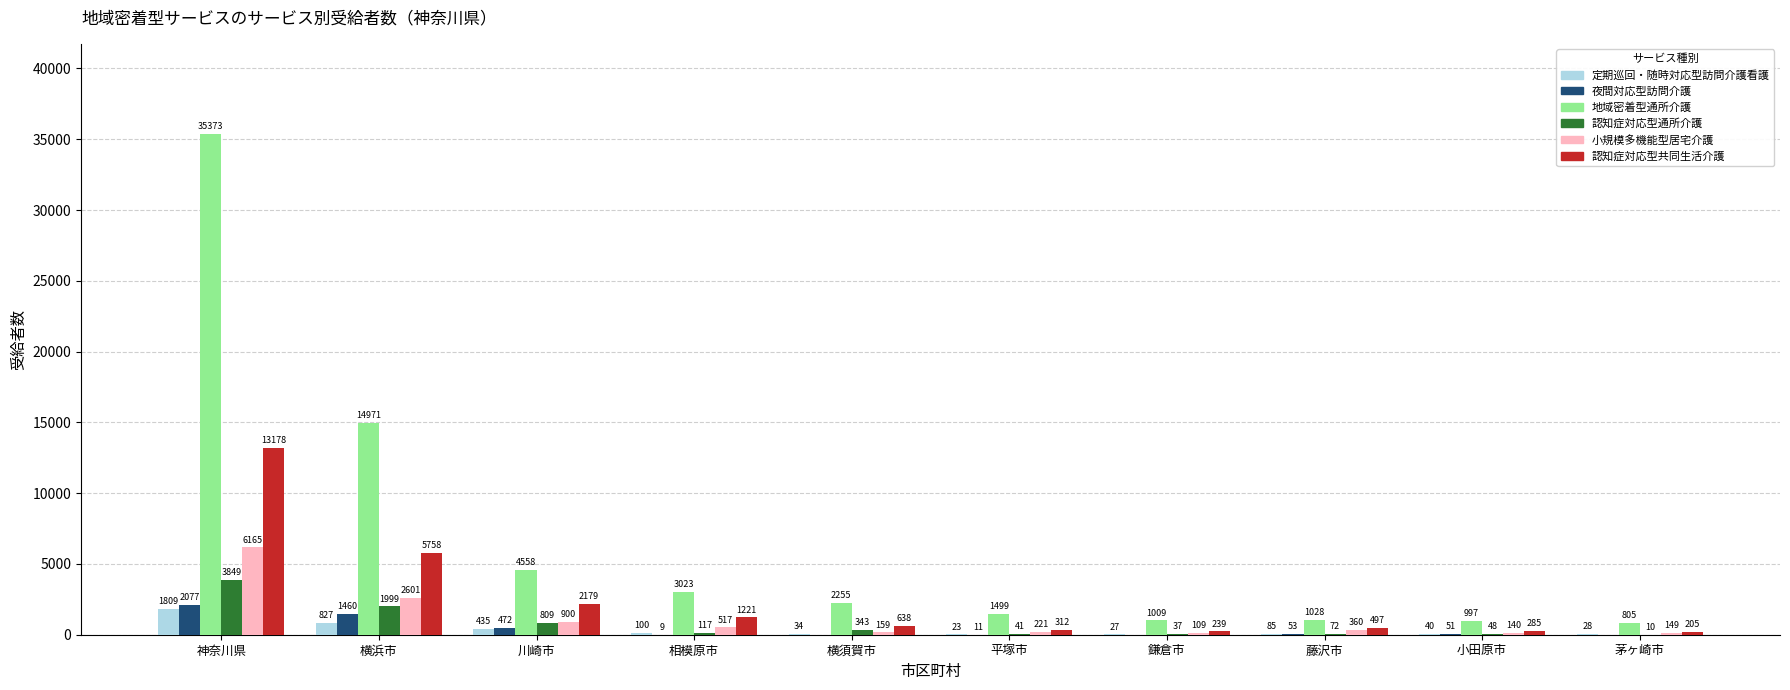

Which series has the largest total across all categories?

地域密着型通所介護